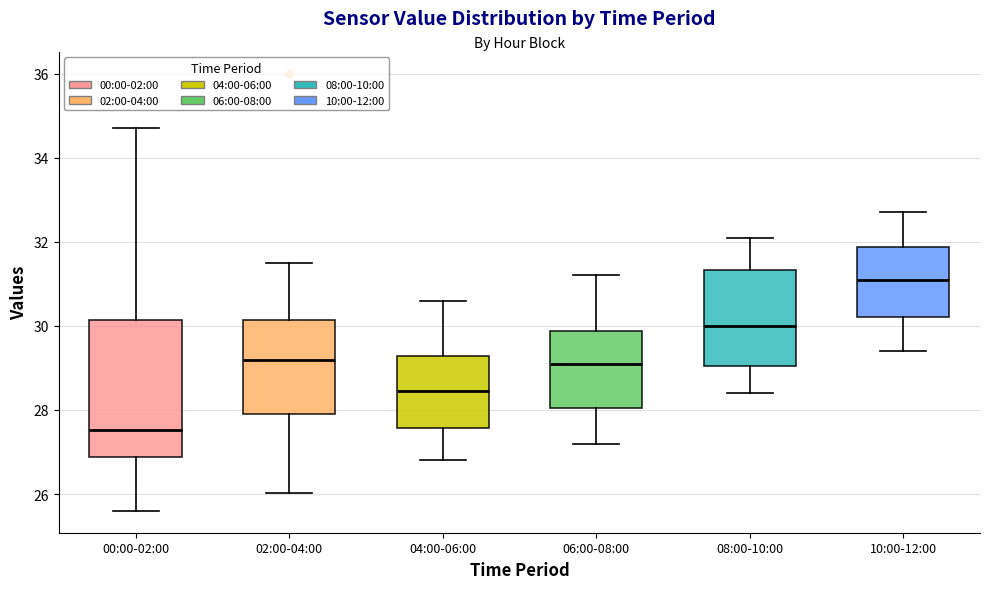

Where does the median line of the box for 00:00-02:00 sit on the y-axis? The values are not printed on the chart, so give them approximately, as read against the axis.

27.6